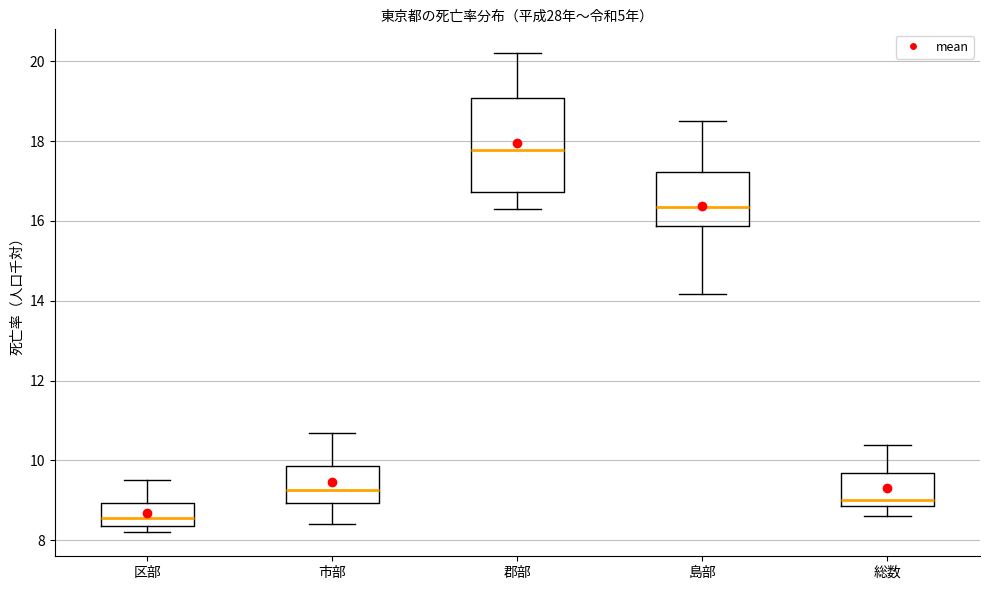

Reading left to right, read every box against the y-axis: the position of its median line, the range the box covers, and the ends of its whiskers. The values are not printed on the chart, so give them approximately, as read against the axis.

区部: median 8.6, box 8.4 to 9.0, whiskers 8.2 to 9.6
市部: median 9.2, box 9.0 to 9.8, whiskers 8.4 to 10.8
郡部: median 17.8, box 16.8 to 19.0, whiskers 16.4 to 20.2
島部: median 16.4, box 15.8 to 17.2, whiskers 14.2 to 18.6
総数: median 9.0, box 8.8 to 9.6, whiskers 8.6 to 10.4